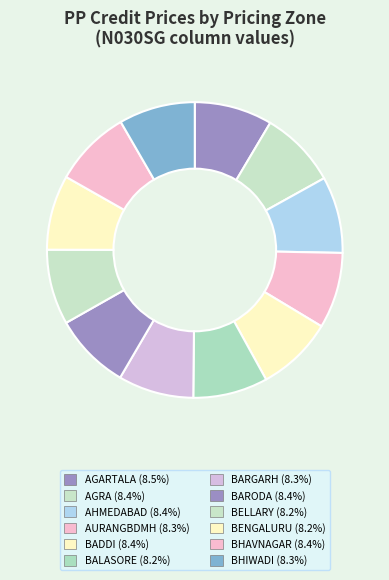

How many slices are in this pie chart?

12